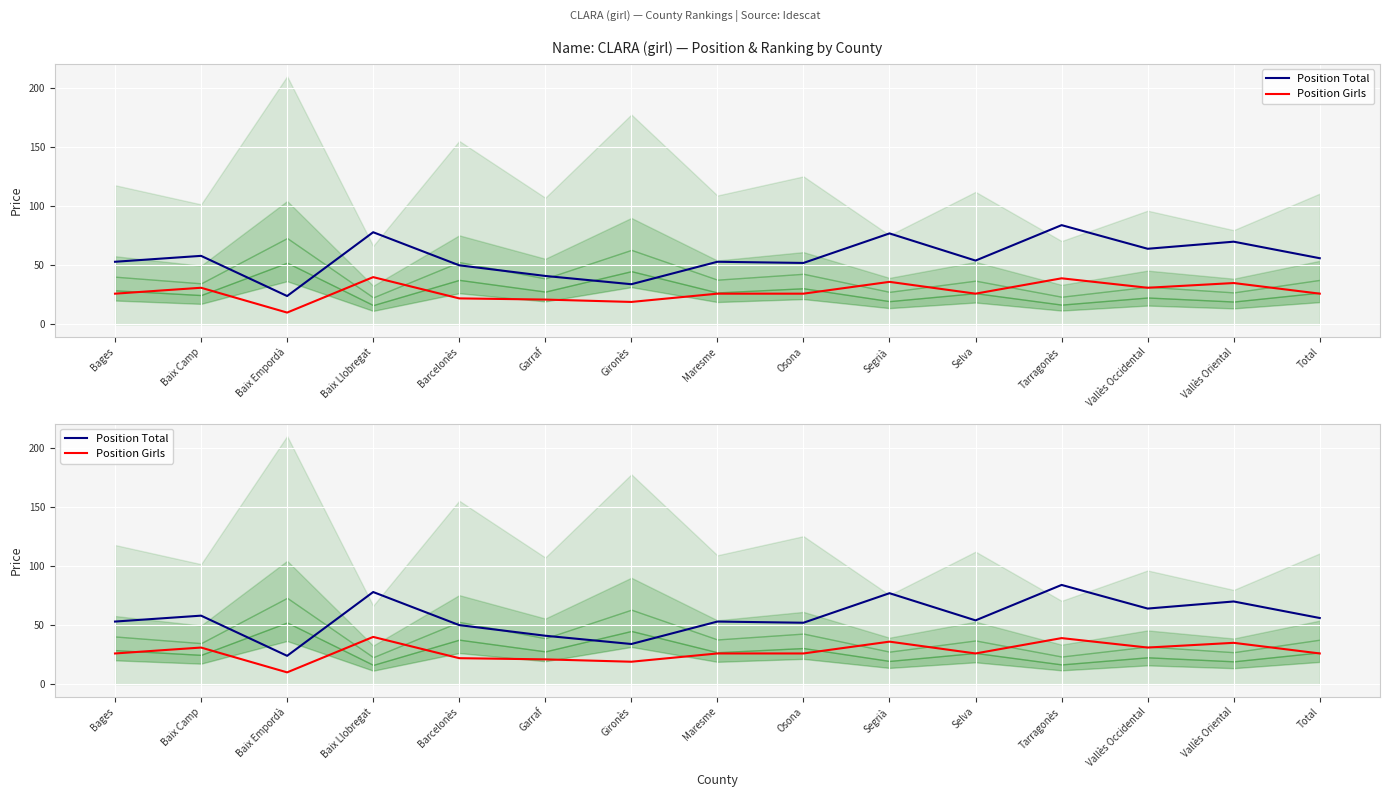

Rank the series at Vallès Oriental from lowest to highest value.

Position Girls, Position Total